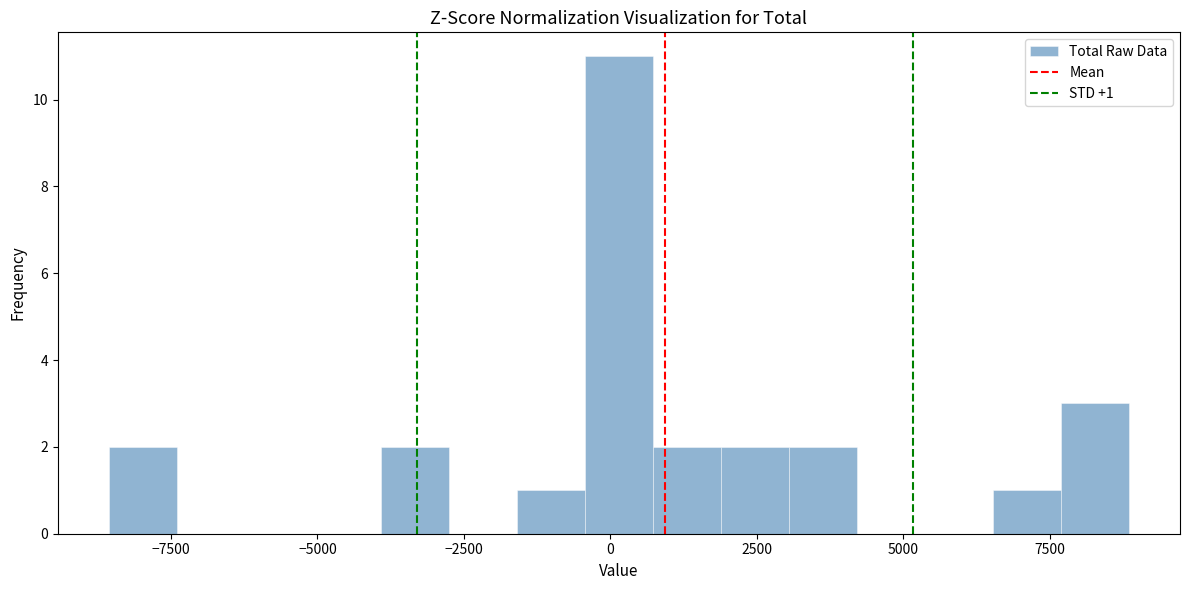

Read against the x-axis, roughly where is the centre of the tallest bar?

0